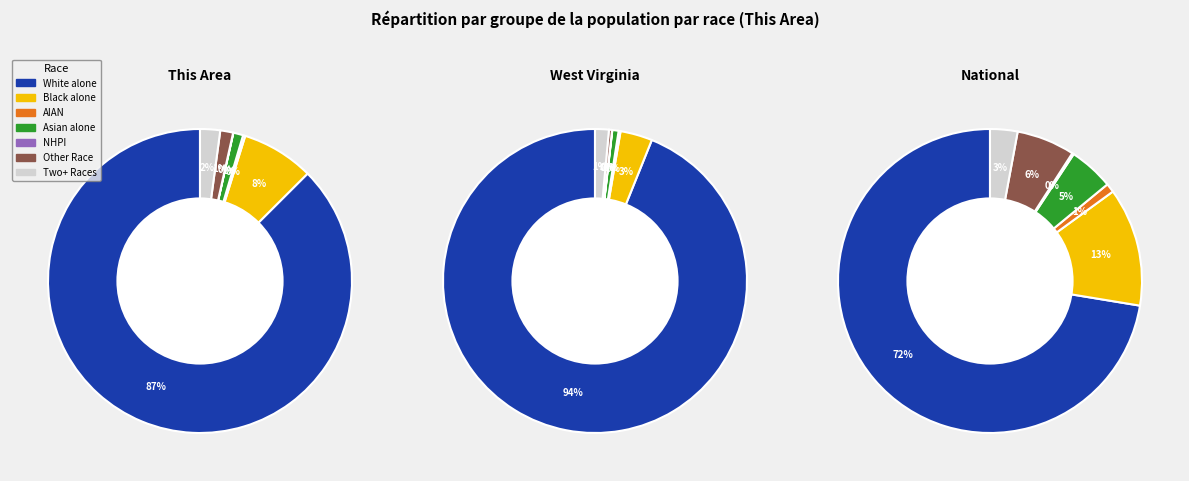

What is the majority slice?

White alone